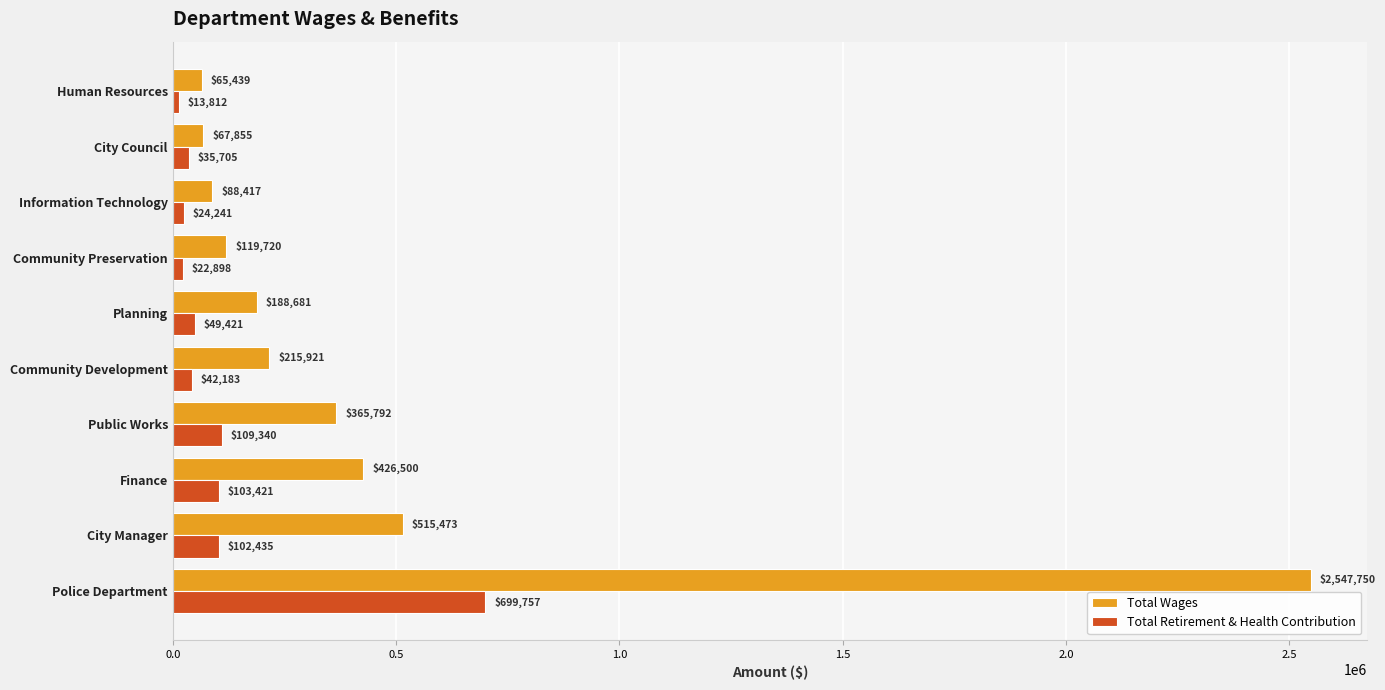

Rank the series by their average value, from lowest to highest.

Total Retirement & Health Contribution, Total Wages